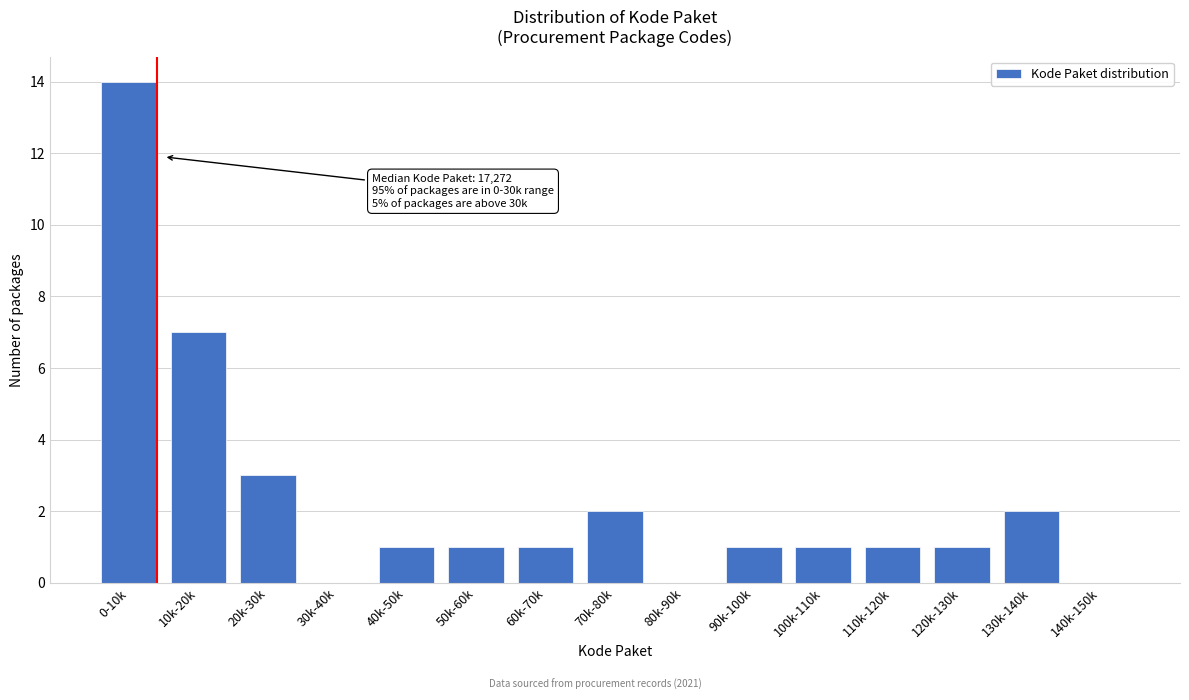

Reading left to right, transcribe all the data shown in this chart.

0-10k=14	10k-20k=7	20k-30k=3	30k-40k=0	40k-50k=1	50k-60k=1	60k-70k=1	70k-80k=2	80k-90k=0	90k-100k=1	100k-110k=1	110k-120k=1	120k-130k=1	130k-140k=2	140k-150k=0